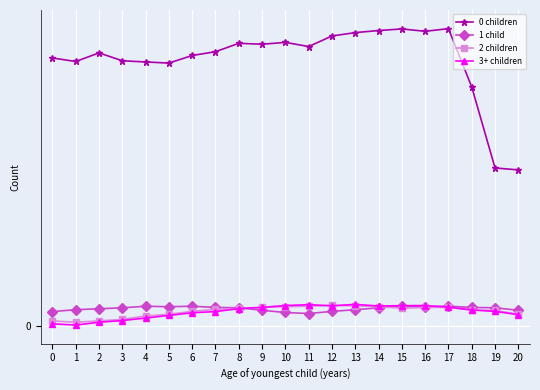

True or false: 0 children and 2 children intersect in this chart.

False